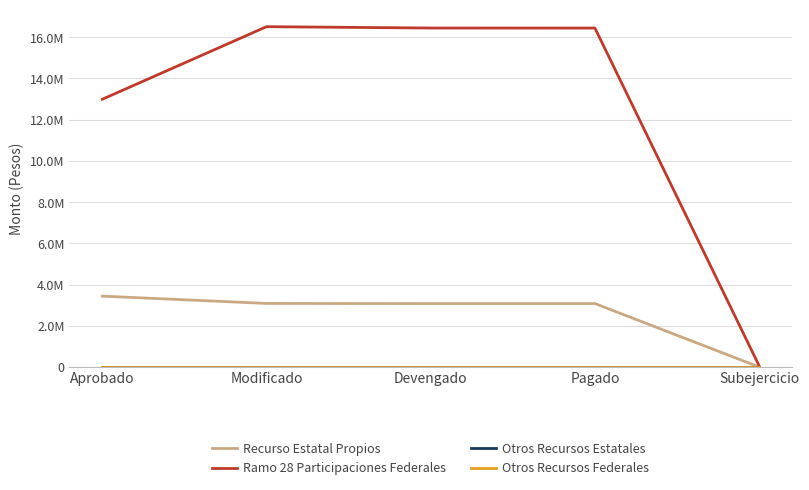

Which series changed the most between Aprobado and Modificado?

Ramo 28 Participaciones Federales